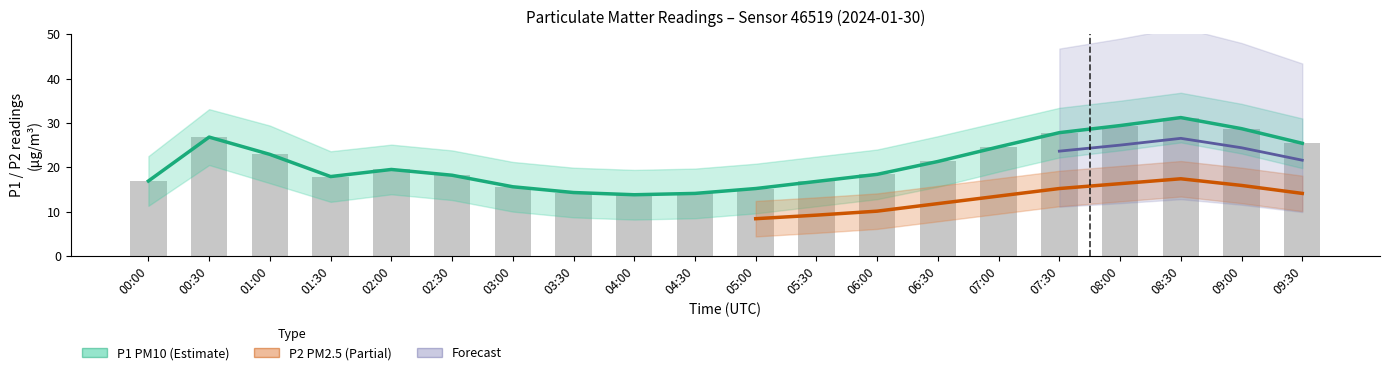

How many groups of bars are there?

20